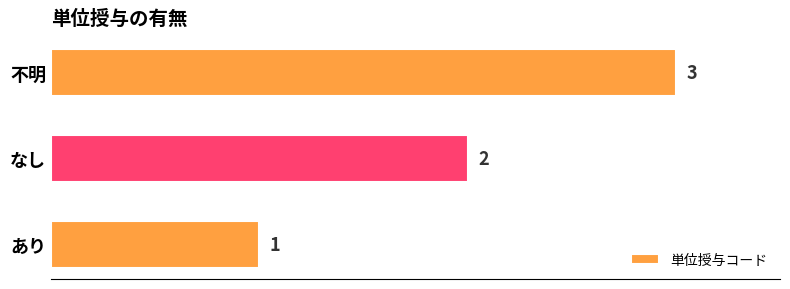

What is the average value?

2